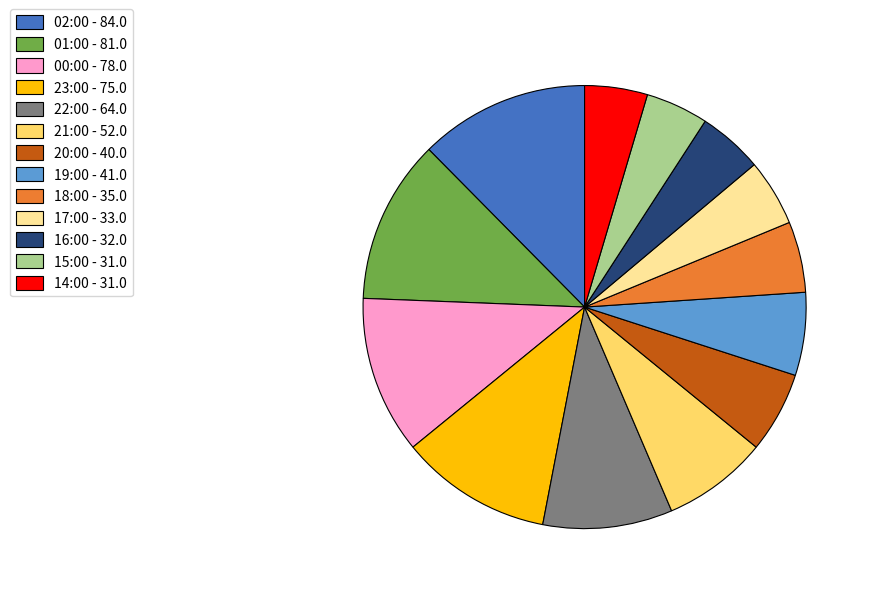

Count the number of slices in the pie.

13